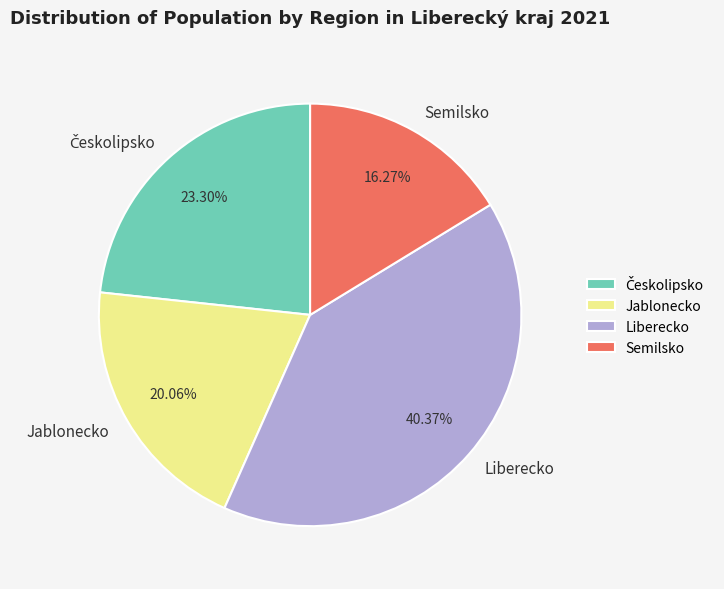

Which slice is the smallest?

Semilsko